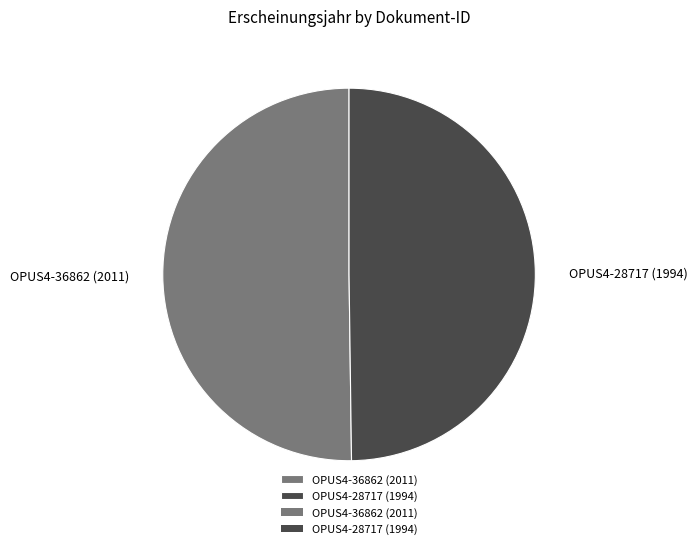

Do OPUS4-28717 (1994) and OPUS4-36862 (2011) together represent more than half of the pie?

Yes